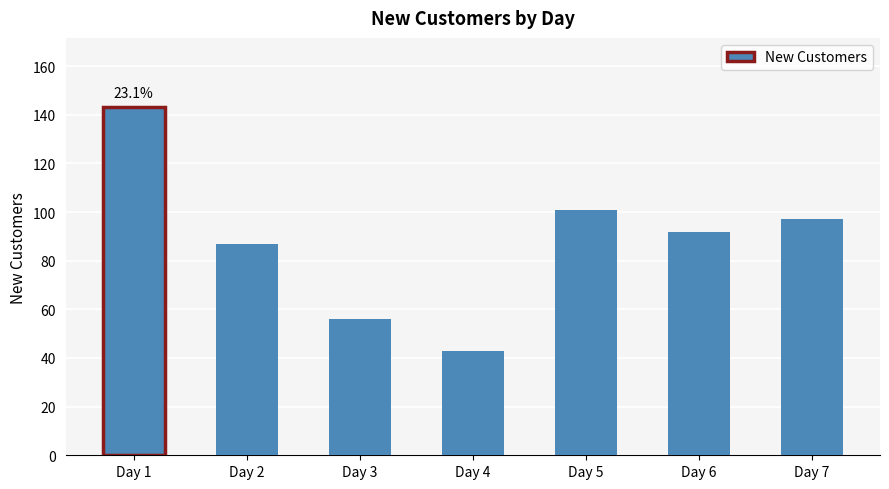

What is the sum of all values?

619